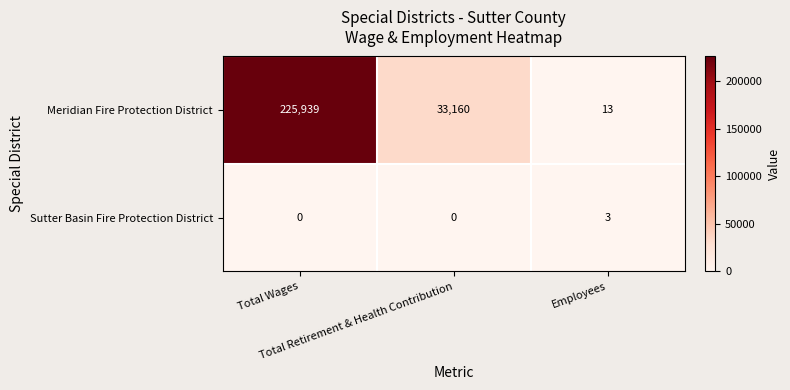

How many Sutter Basin Fire Protection District values are between 0 and 3?

3